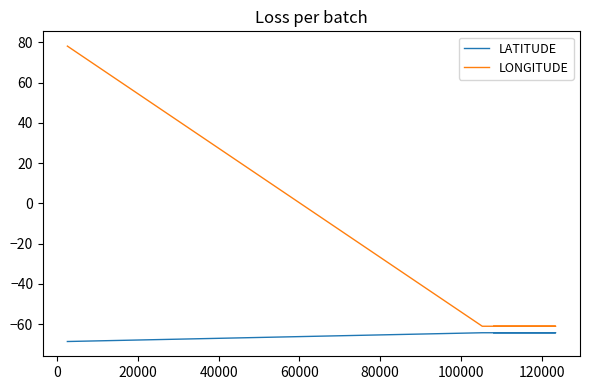

The value of LATITUDE at −20000 is -26.0. True or false?

False